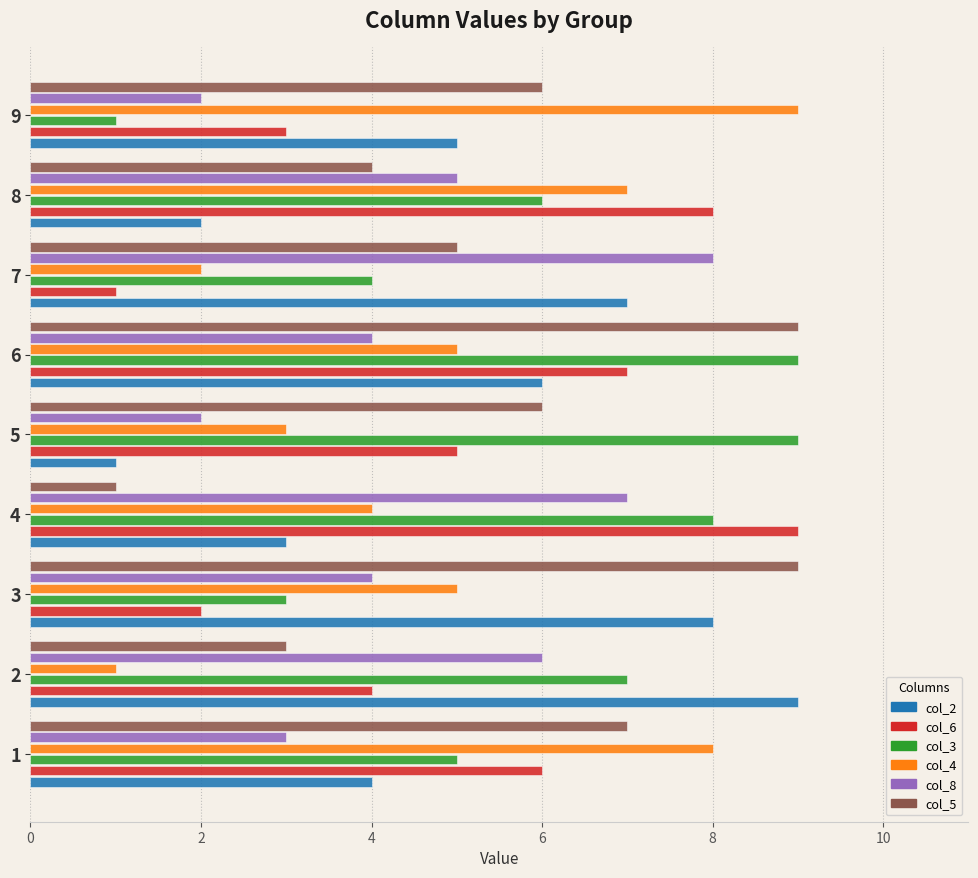

What is the difference between the maximum and minimum values in the col_3 series?

8